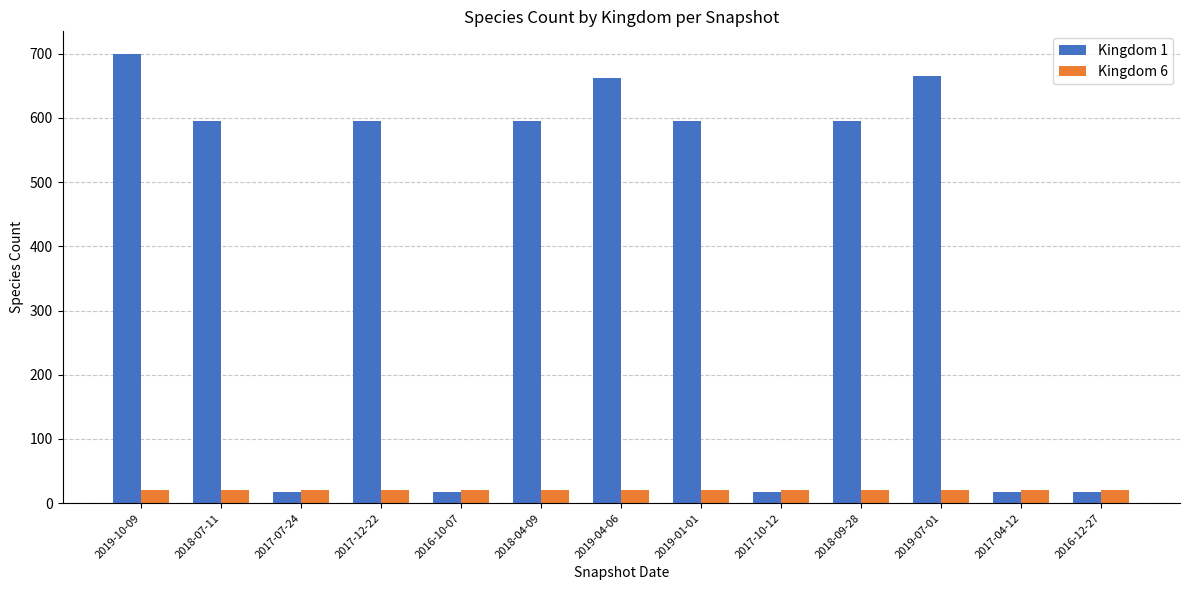

Reading left to right, list all the values displayed in this chart.

Kingdom 1: 700	596	17	596	17	596	662	596	17	596	666	17	17
Kingdom 6: 20	20	20	20	20	20	20	20	20	20	20	20	20